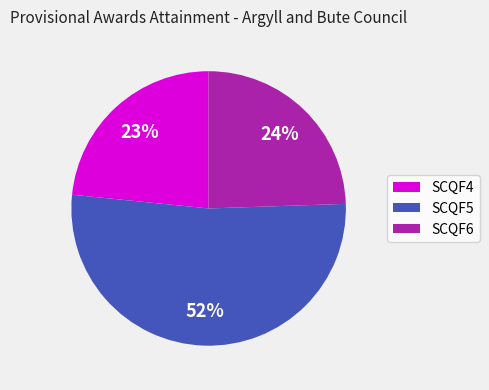

The SCQF4 slice represents 29% of the pie. True or false?

False